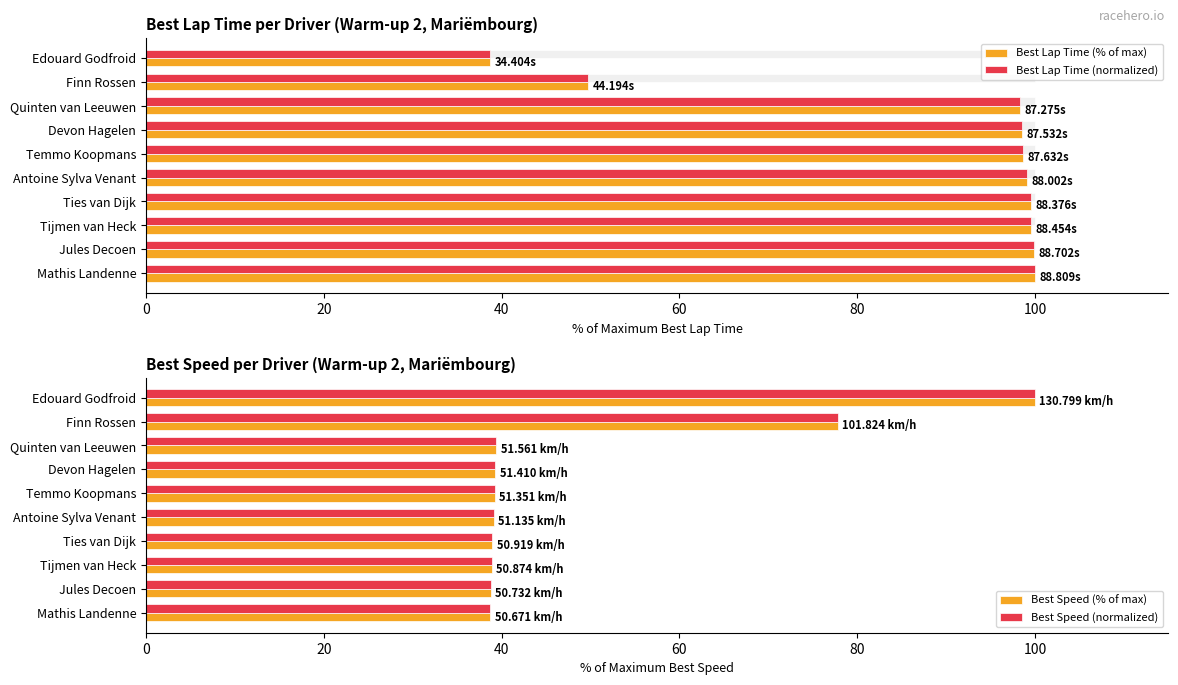

At how many categories does at least one series exceed 78?

9